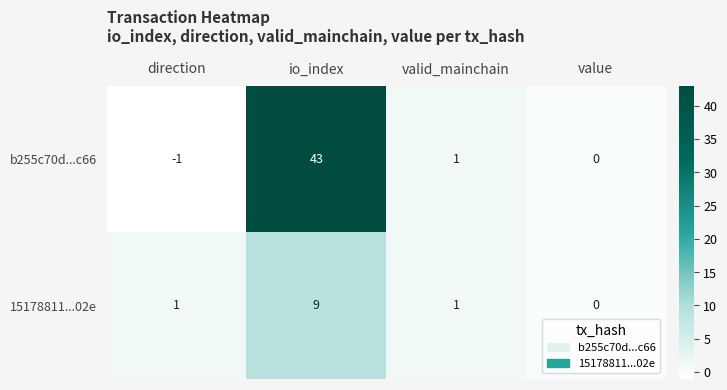

Which series has the largest total across all categories?

b255c70d...c66